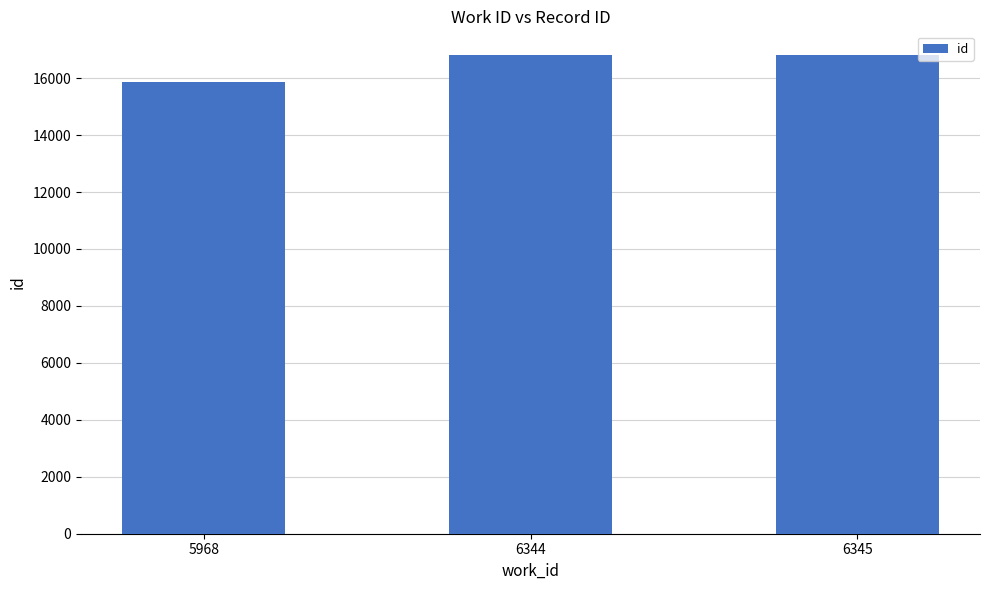

What is the average value?

16493